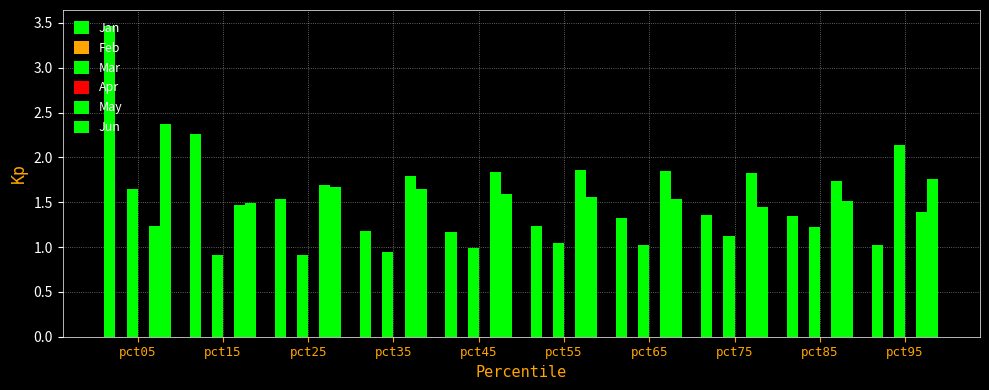

What are all the series names shown in the legend?

Jan, Feb, Mar, Apr, May, Jun